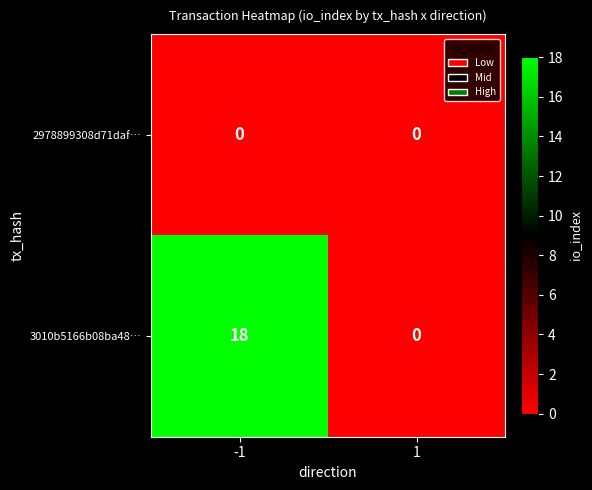

Rank the series by their maximum value, from highest to lowest.

3010b5166b08ba48…, 2978899308d71daf…